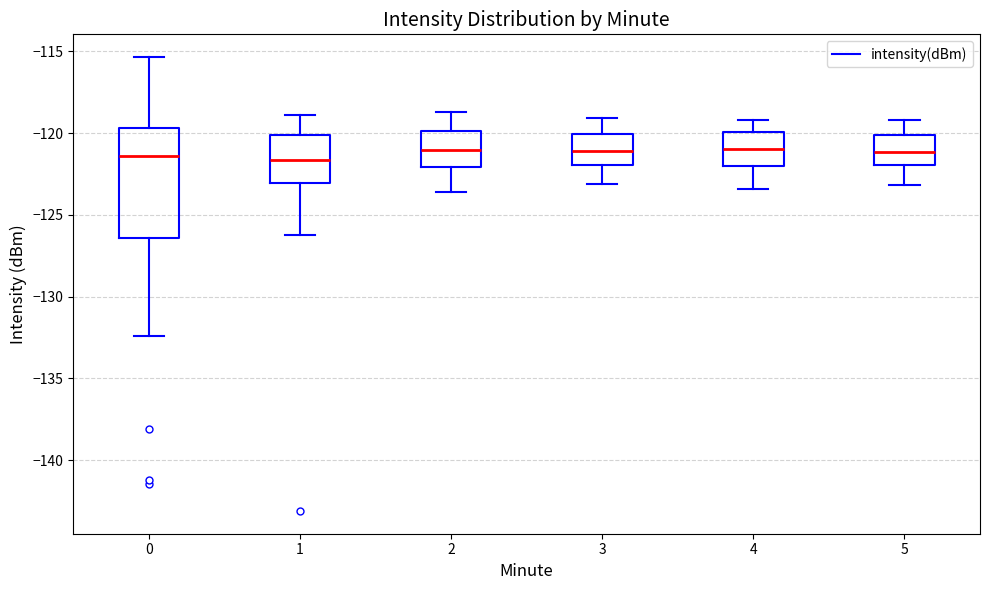

Which box is the tallest, from its lower edge to its upper edge?

0